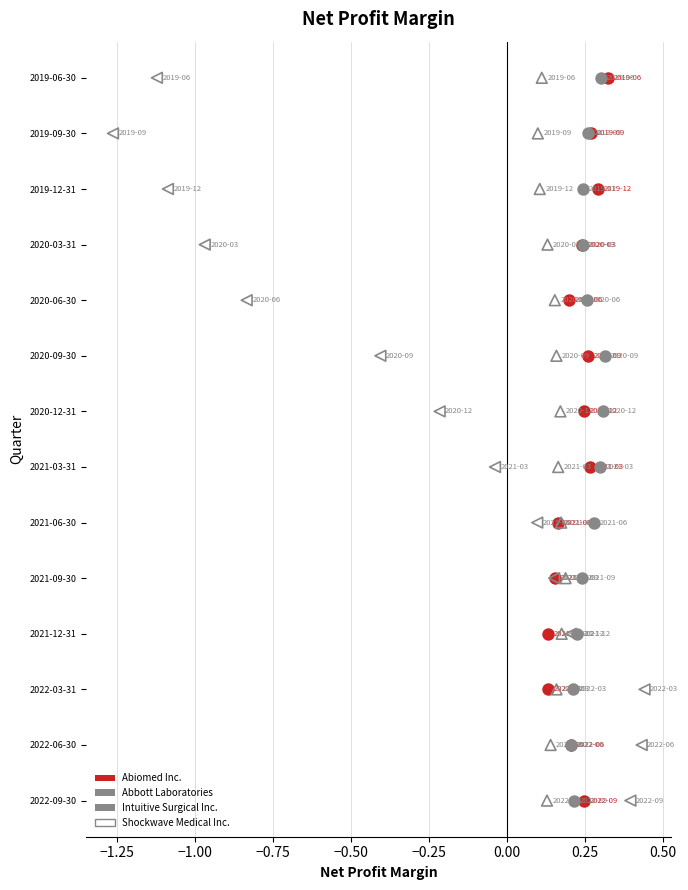

What are all the series names shown in the legend?

Abiomed Inc., Abbott Laboratories, Intuitive Surgical Inc., Shockwave Medical Inc.